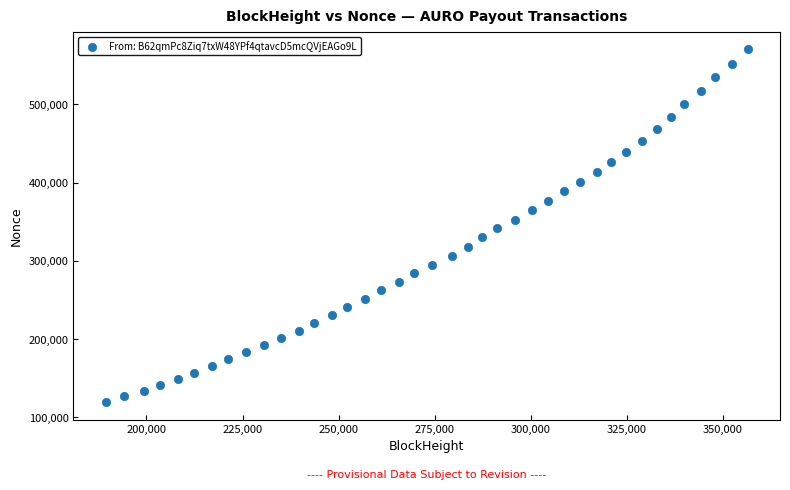

What is the range of X values (max minus min)?

167146